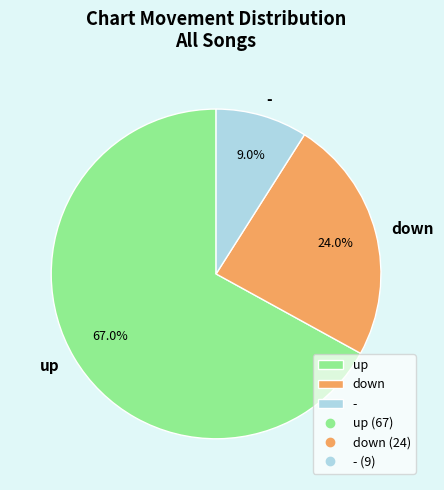

Which category has the biggest portion of the pie?

up